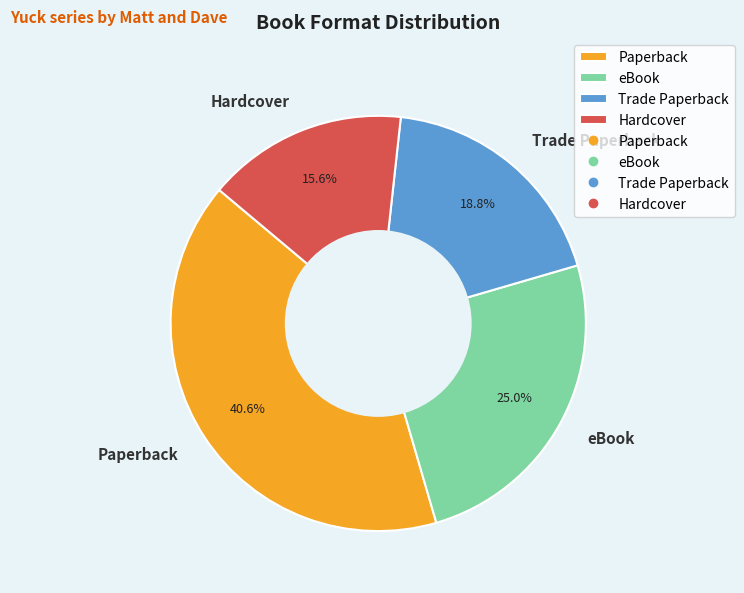

To the nearest percent, what portion does eBook represent?

25%